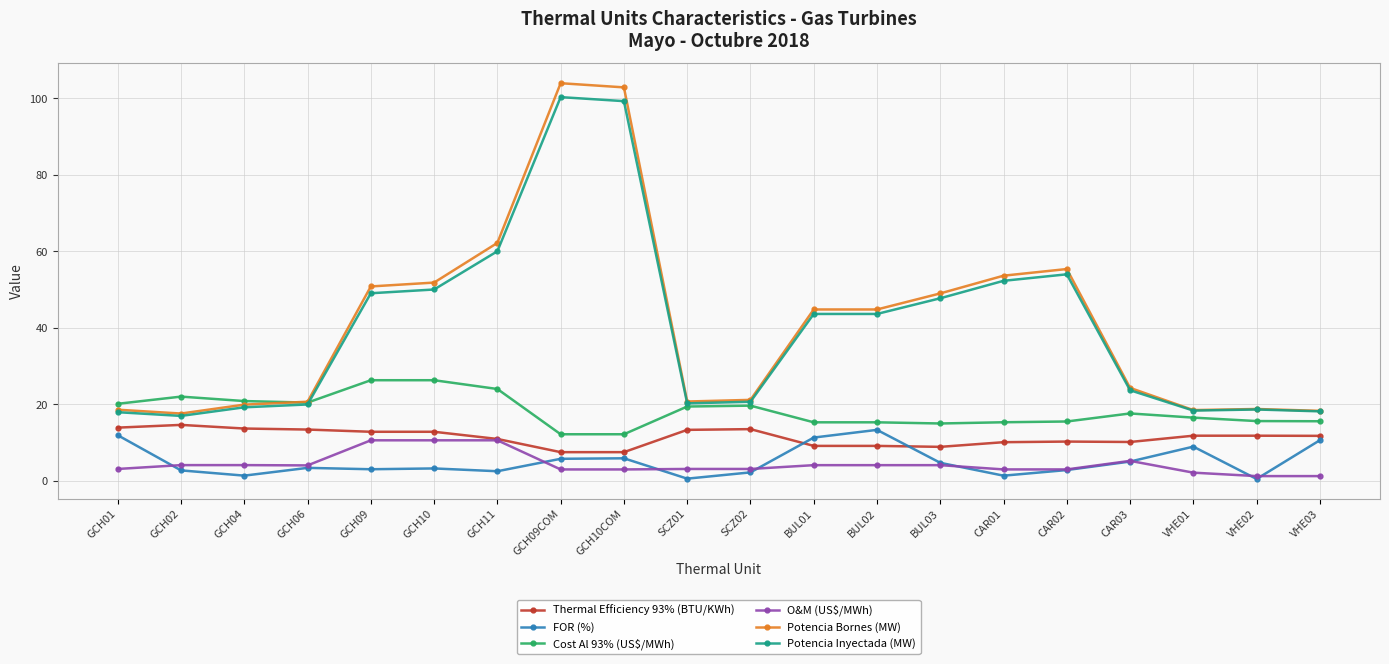

How many lines are shown in the chart?

6